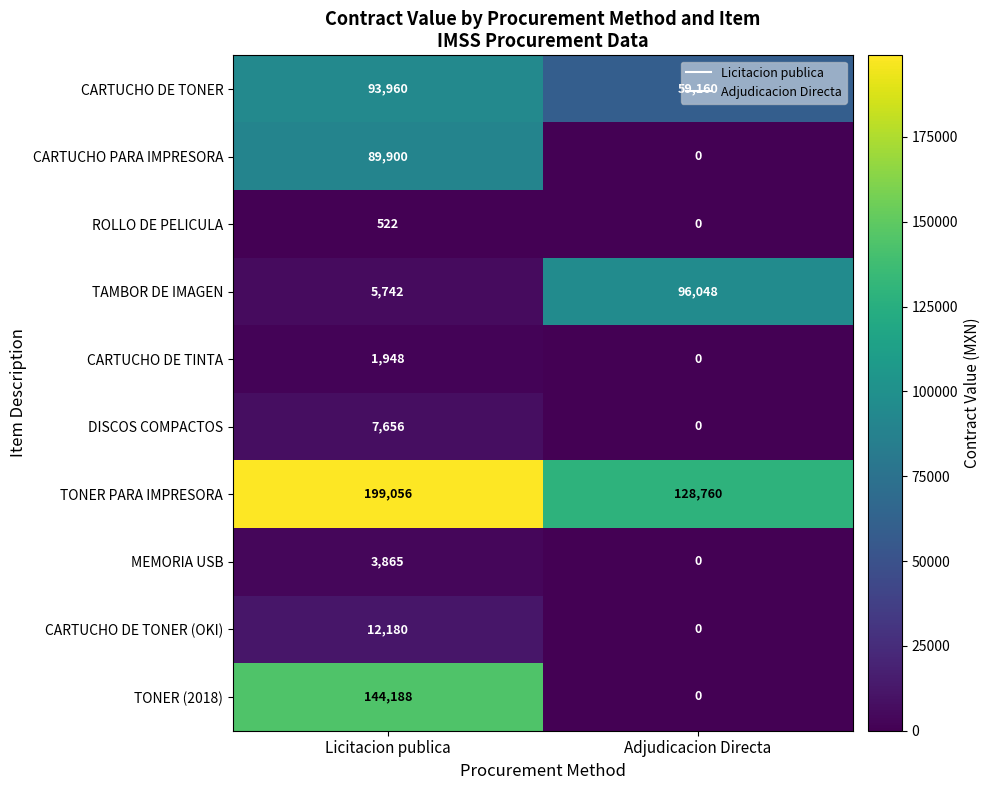

Count the number of categories in the chart.

2